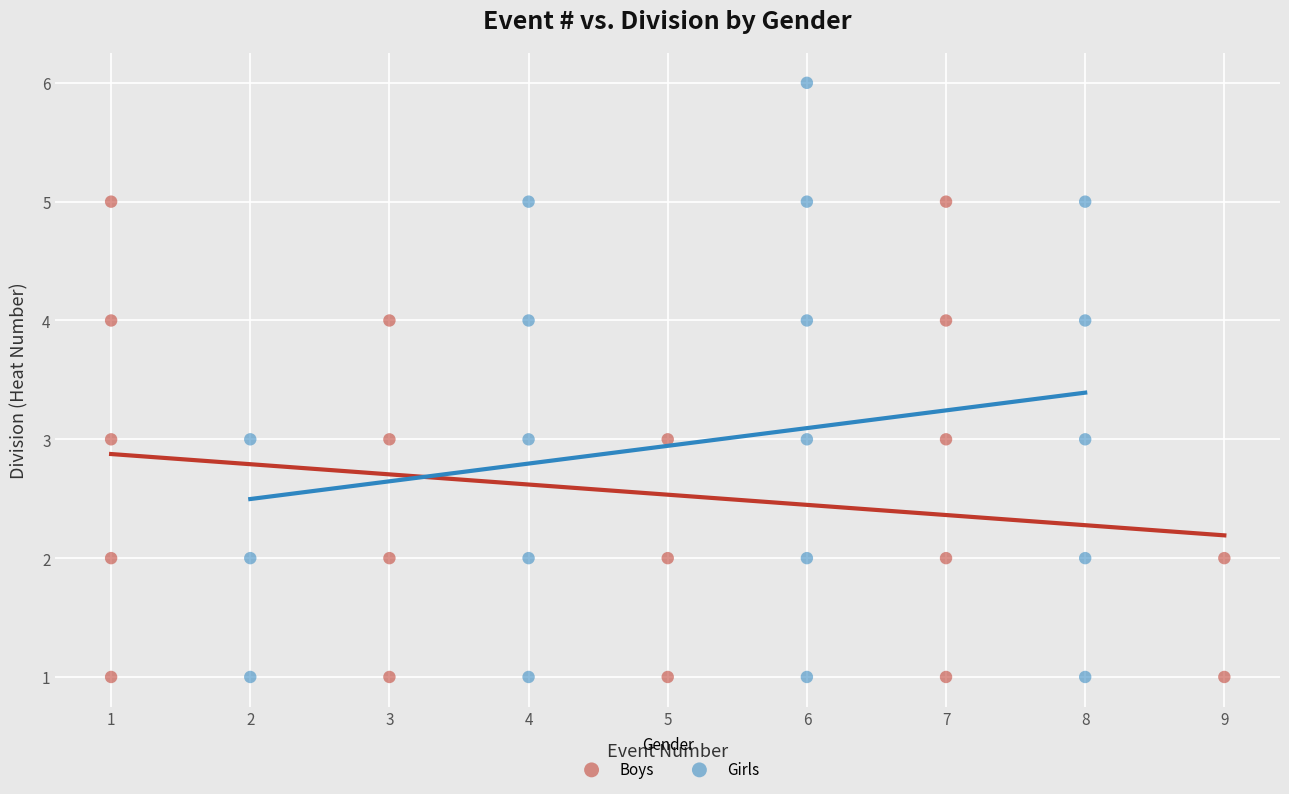

Which series has the largest Y range (max minus min)?

Girls